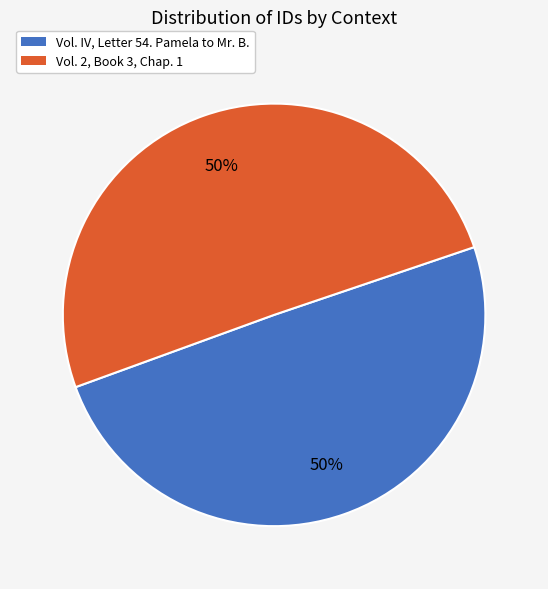

Do Vol. IV, Letter 54. Pamela to Mr. B. and Vol. 2, Book 3, Chap. 1 together represent more than half of the pie?

Yes